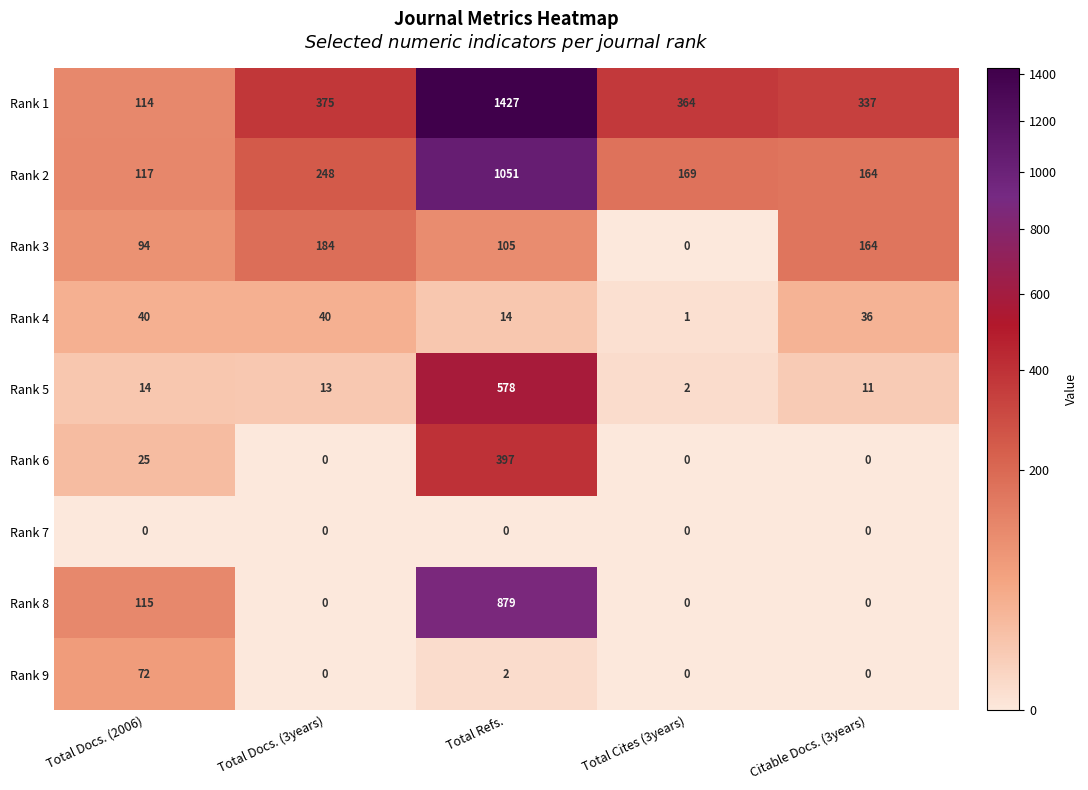

At how many categories does at least one series exceed 764?

1